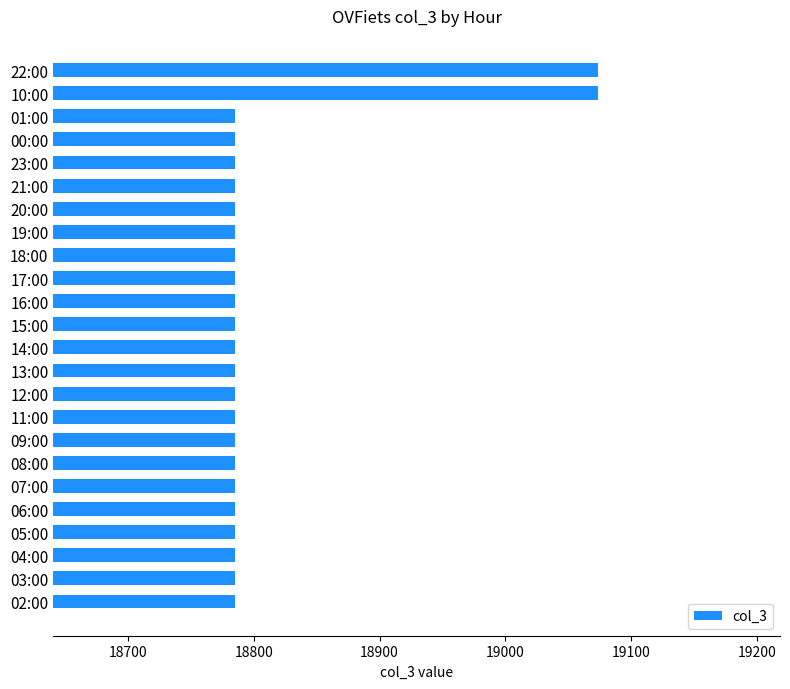

Reading bottom to top, extract all data points from this chart.

18785	18785	18785	18785	18785	18785	18785	18785	18785	18785	18785	18785	18785	18785	18785	18785	18785	18785	18785	18785	18785	18785	19074	19074